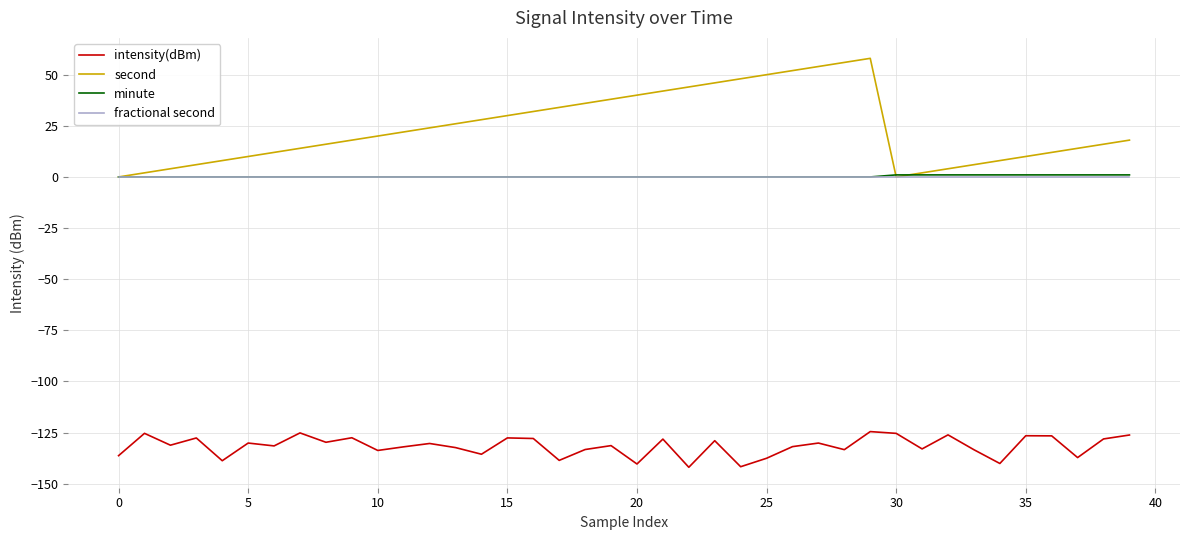

Which series has the largest total across all categories?

second